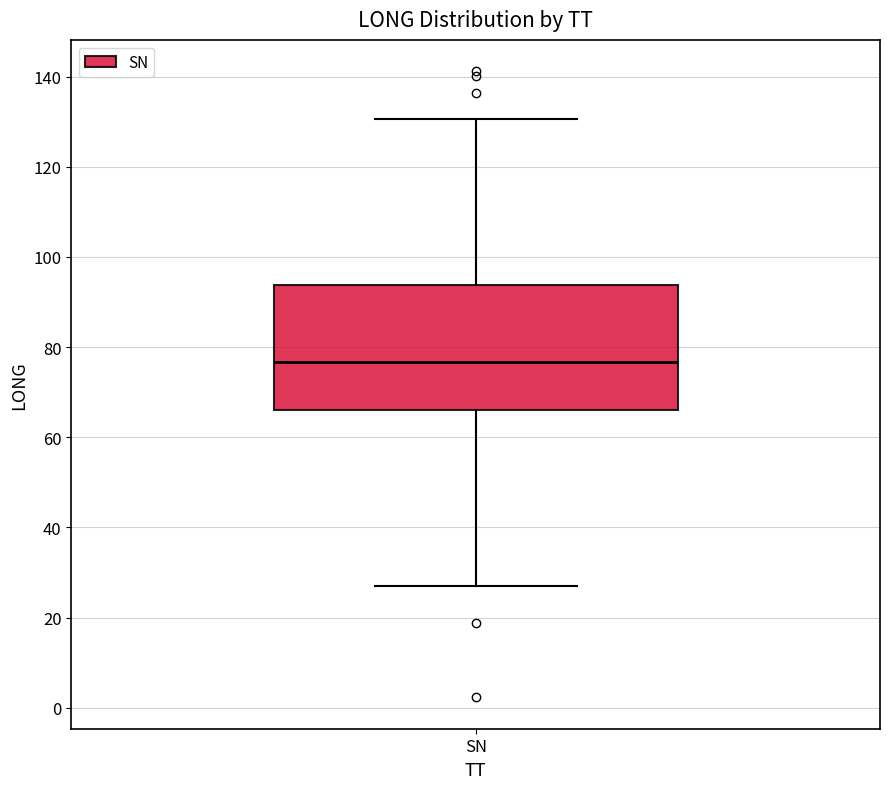

Where is the lower edge of the box for SN on the y-axis? The values are not printed on the chart, so give them approximately, as read against the axis.

66